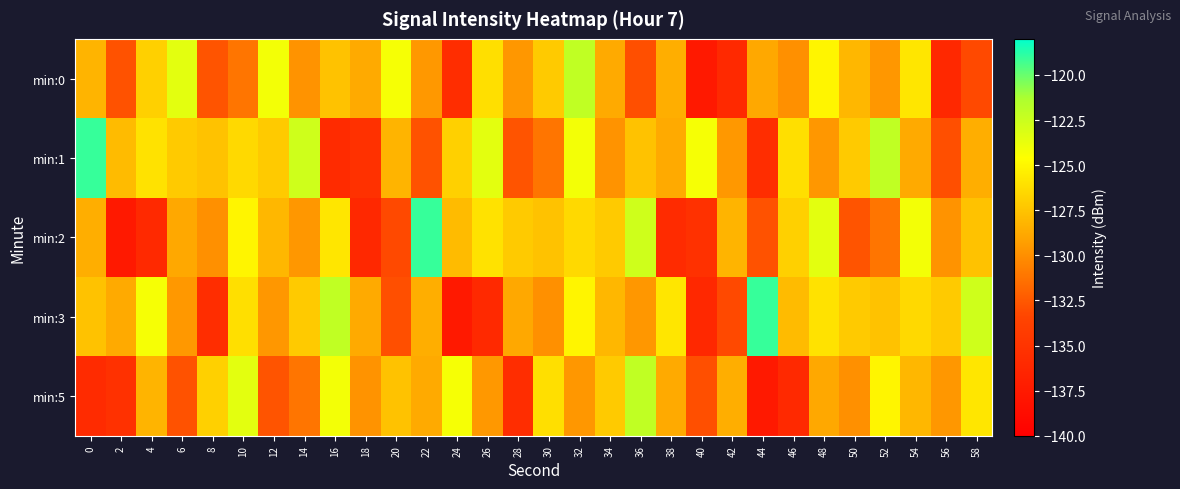

How many categories are shown in the chart?

30